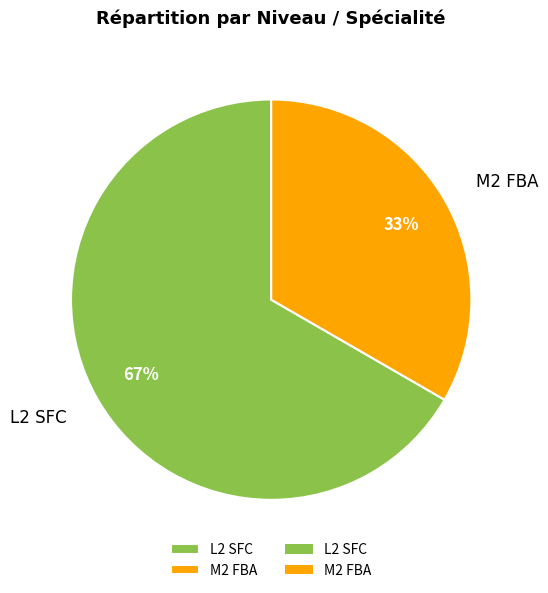

Between M2 FBA and L2 SFC, which is larger?

L2 SFC